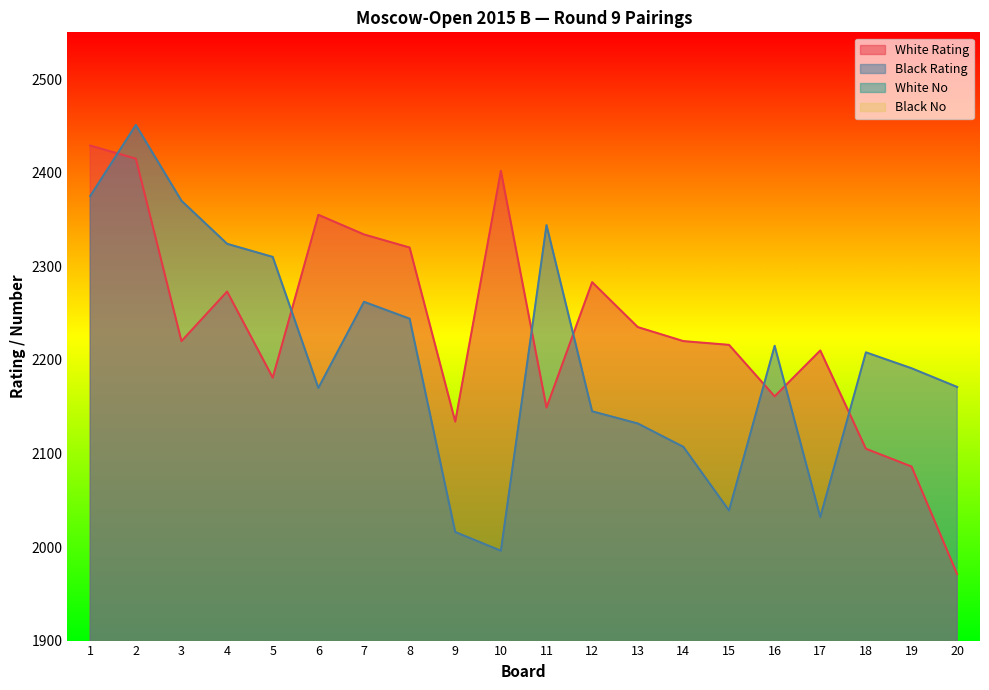

Which series has the widest spread of values?

White Rating